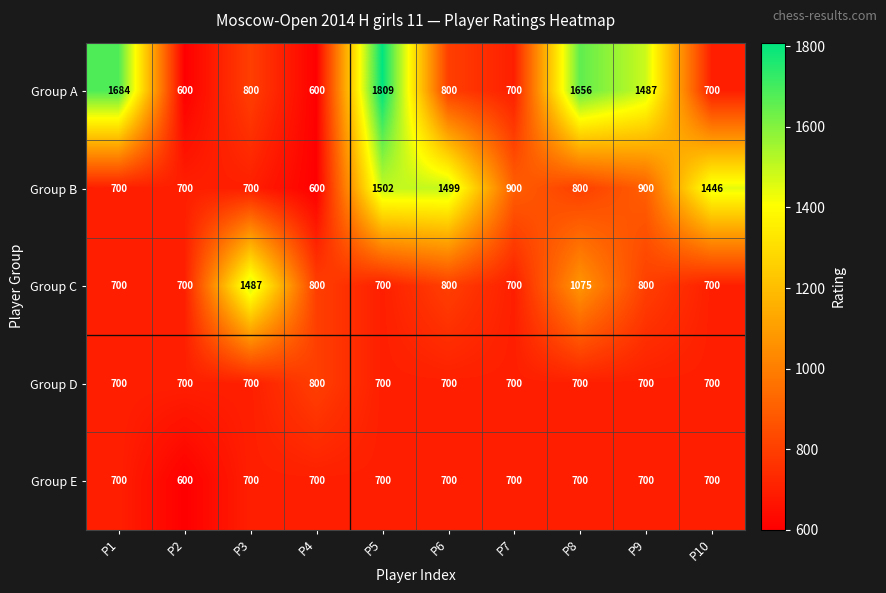

What is the greatest value displayed?

1809